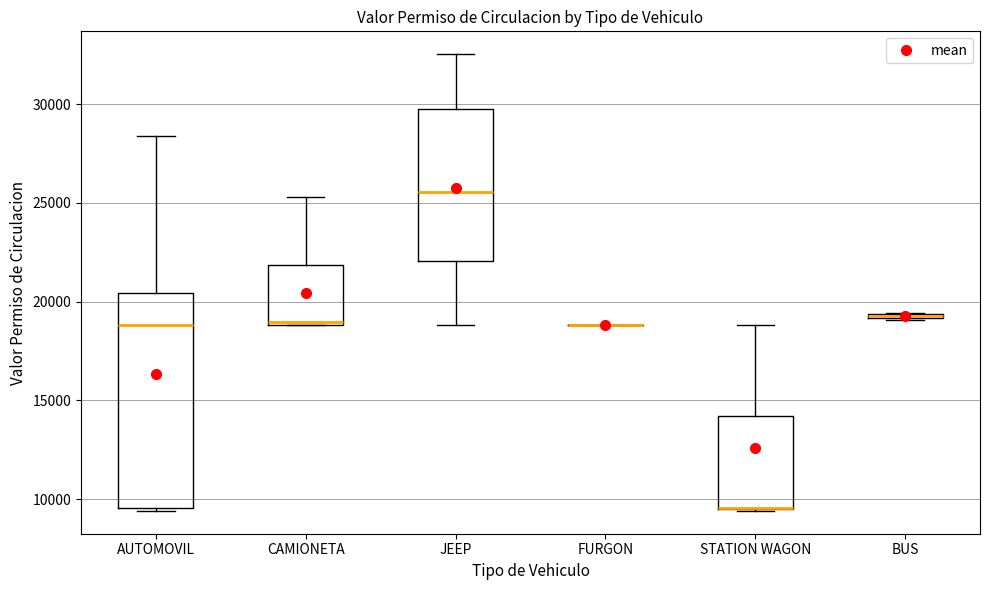

Which box is the tallest, from its lower edge to its upper edge?

AUTOMOVIL